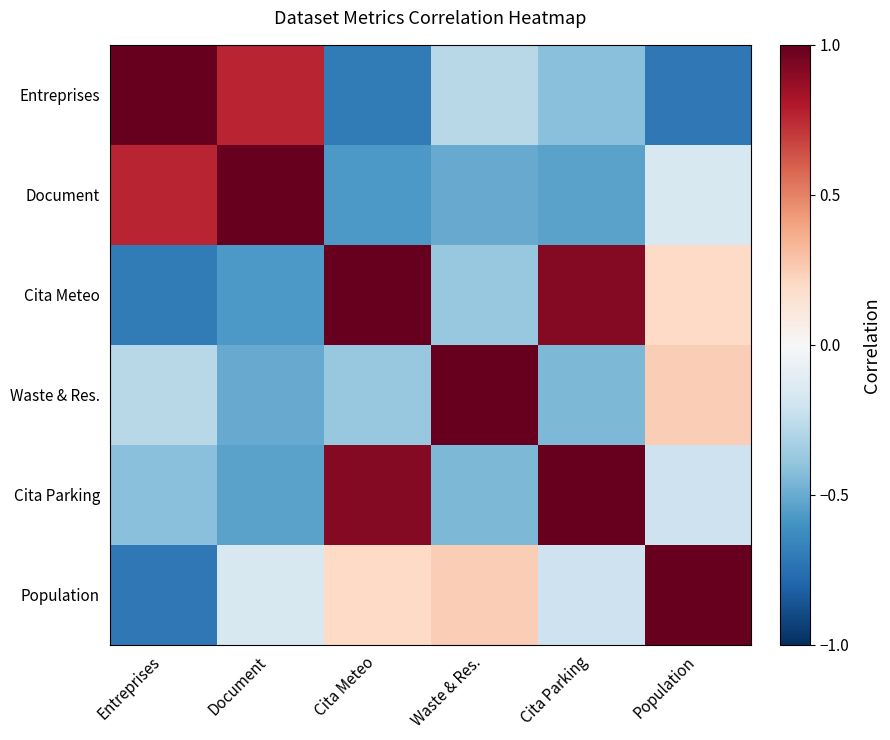

Between Cita Meteo and Document, which is larger?

Document